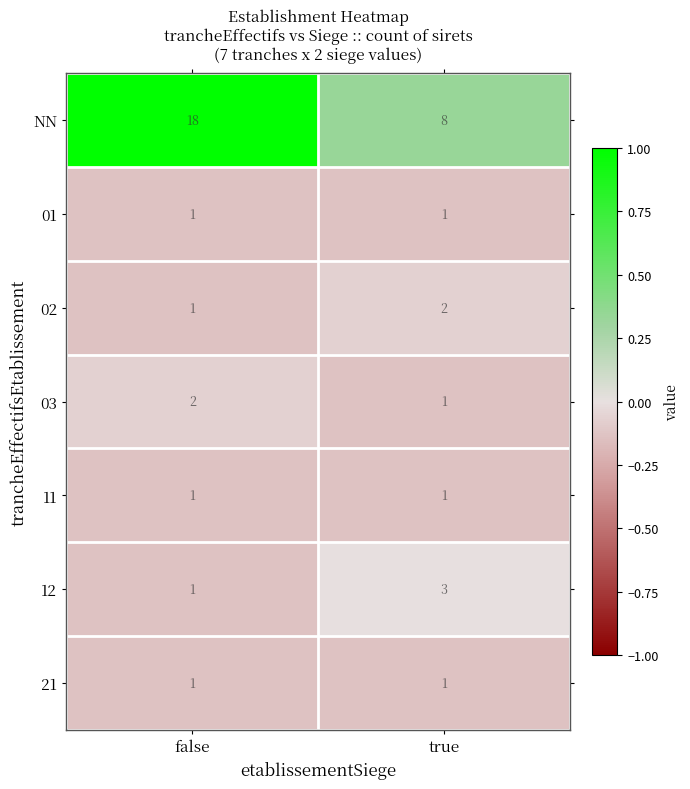

What is the maximum value for 12?

3